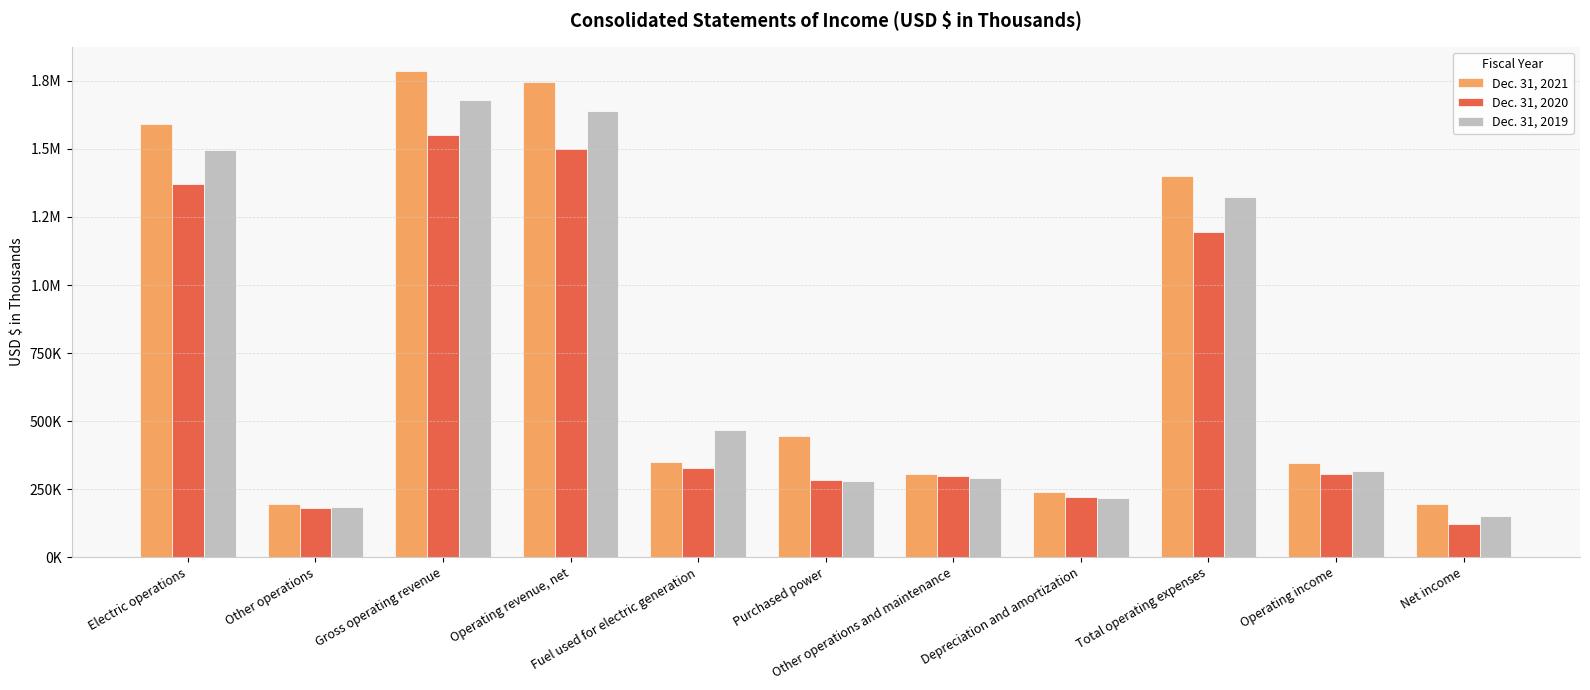

What is the sum of the Dec. 31, 2021 values at Fuel used for electric generation and Operating income?

694104